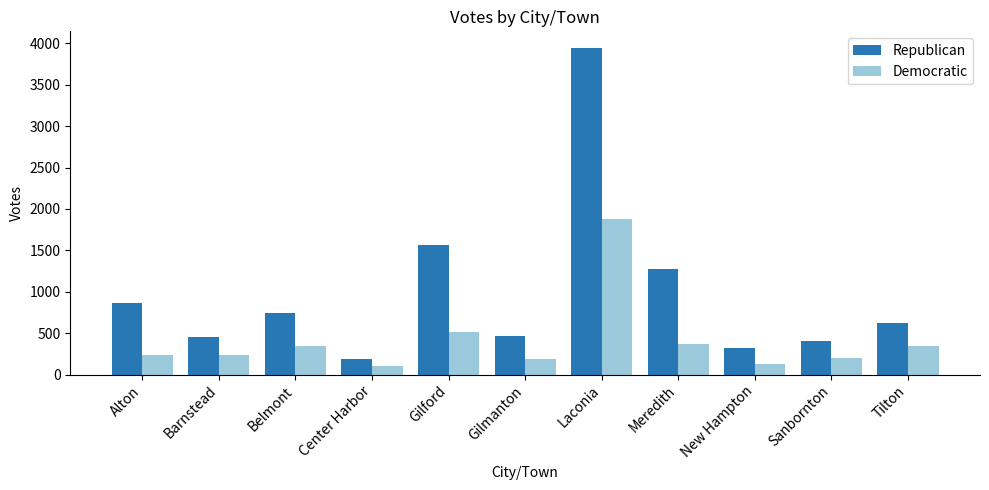

What are all the series names shown in the legend?

Republican, Democratic